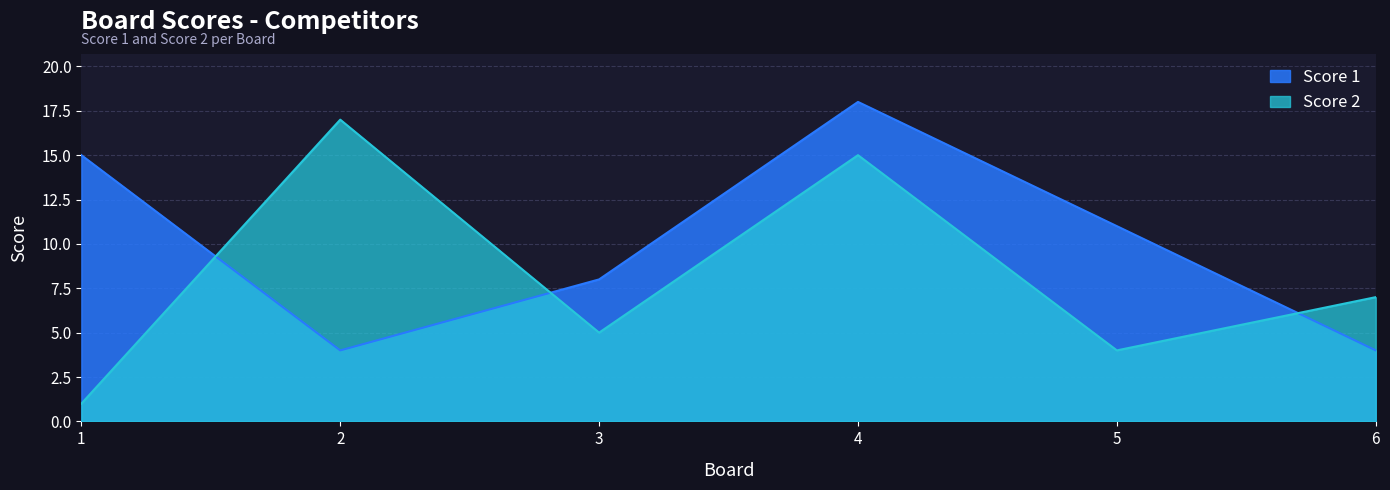

Reading right to left, list all the values displayed in this chart.

Score 1: 4	11	18	8	4	15
Score 2: 7	4	15	5	17	1